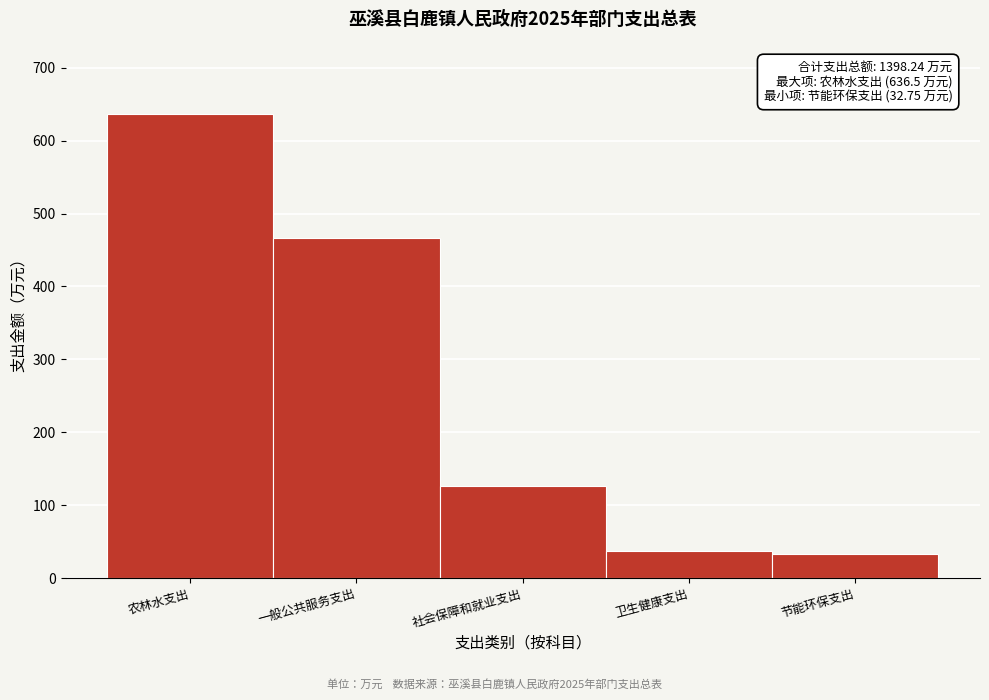

Reading right to left, list all the values displayed in this chart.

节能环保支出=32.8	卫生健康支出=36.7	社会保障和就业支出=126.8	一般公共服务支出=466.3	农林水支出=636.5